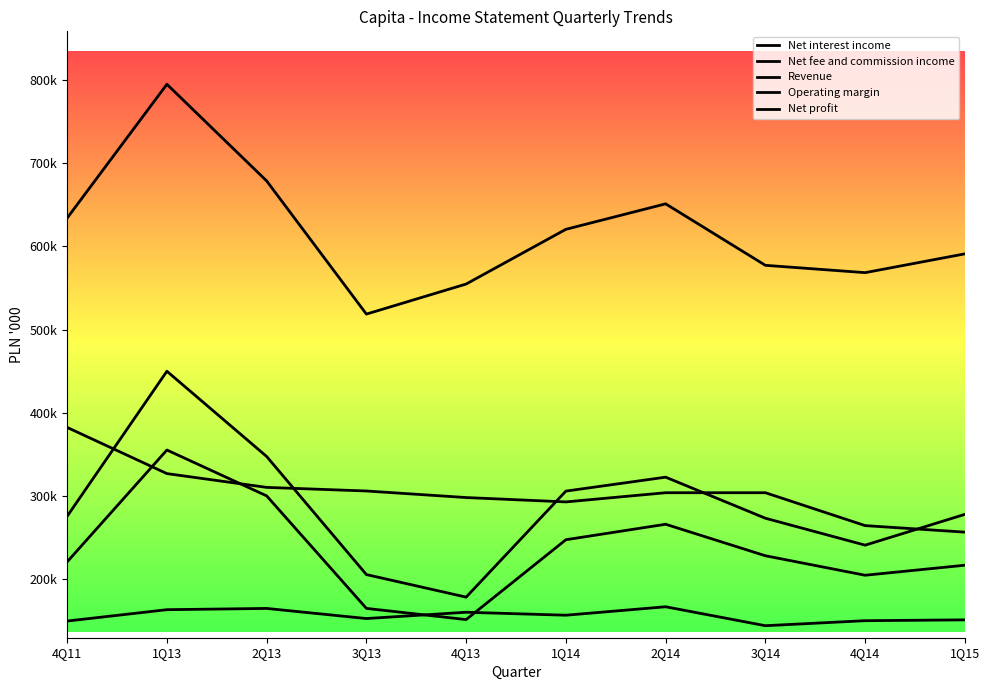

Reading left to right, transcribe all the data shown in this chart.

Net interest income: 382544	327092	310537	306200	298323	293083	304121	304121	264618	256776
Net fee and commission income: 149976	163630	165130	152991	160551	156997	167130	144393	150411	151407
Revenue: 634048	794747	678637	518680	554797	620516	651123	577268	568467	591049
Operating margin: 275856	450044	347652	205807	178715	306072	322801	273485	241136	278119
Net profit: 221080	355427	300347	165187	151747	247650	266249	228411	205002	217037